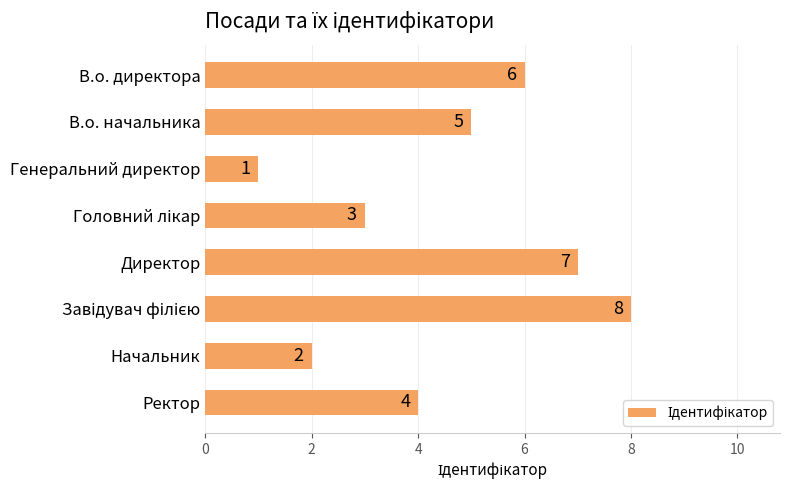

Count the number of data series in this chart.

1